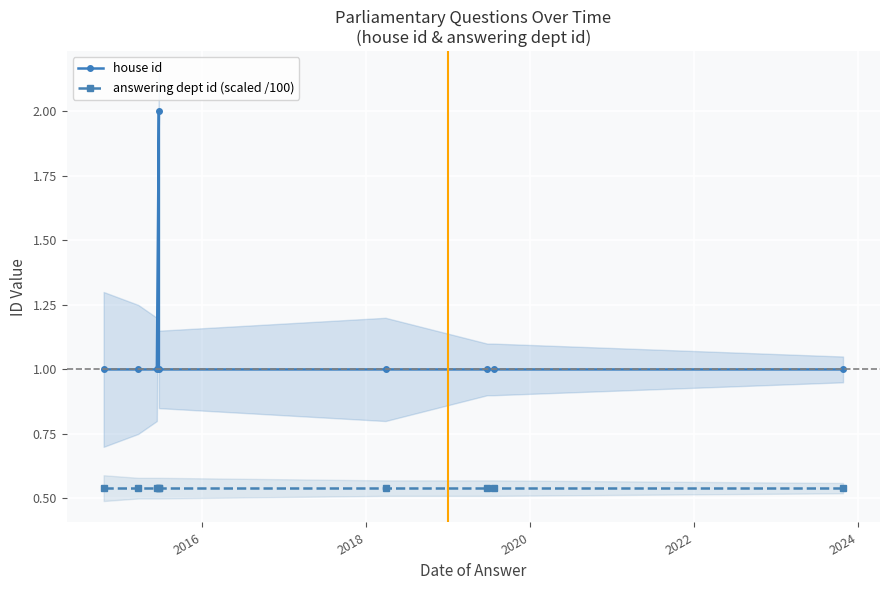

How many series are shown in this chart?

2